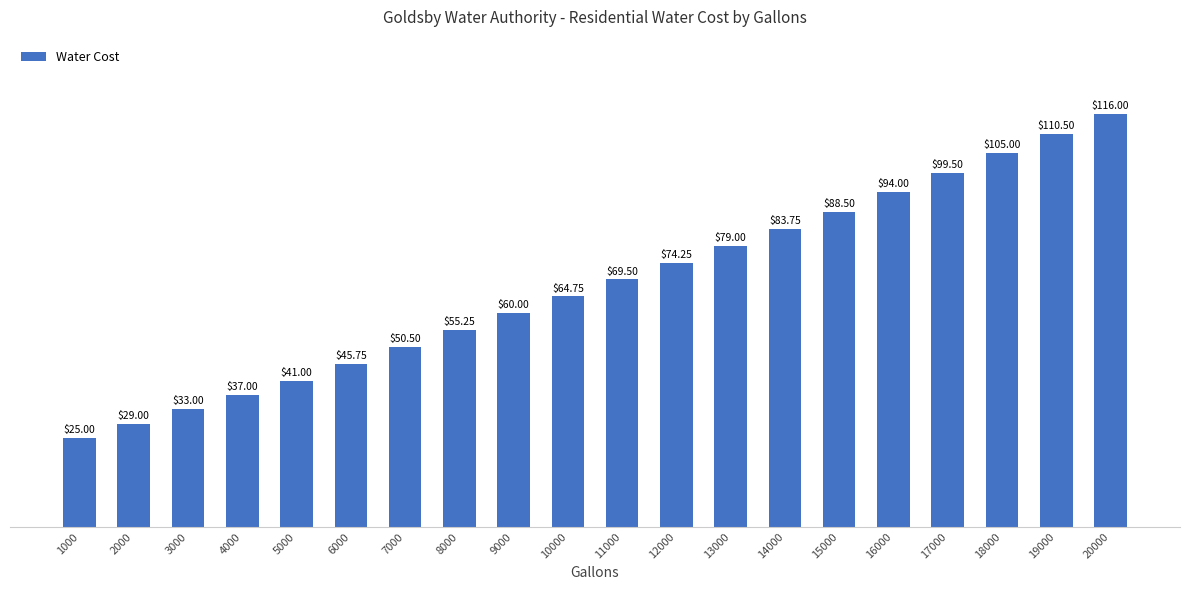

Rank the categories by value from highest to lowest.

20000, 19000, 18000, 17000, 16000, 15000, 14000, 13000, 12000, 11000, 10000, 9000, 8000, 7000, 6000, 5000, 4000, 3000, 2000, 1000